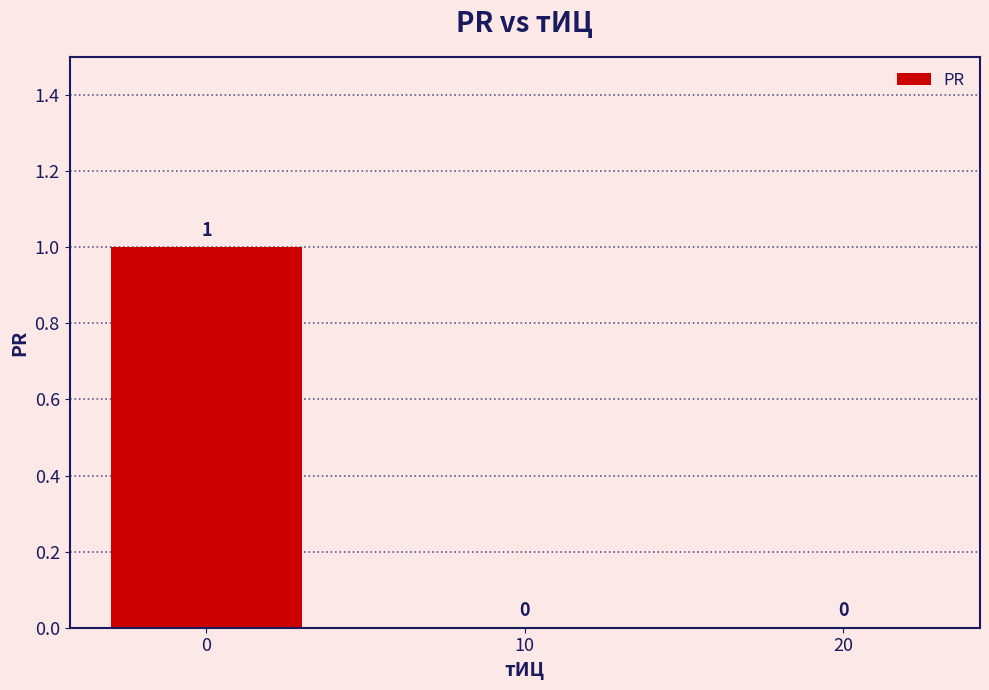

Count the number of values greater than 0.

1